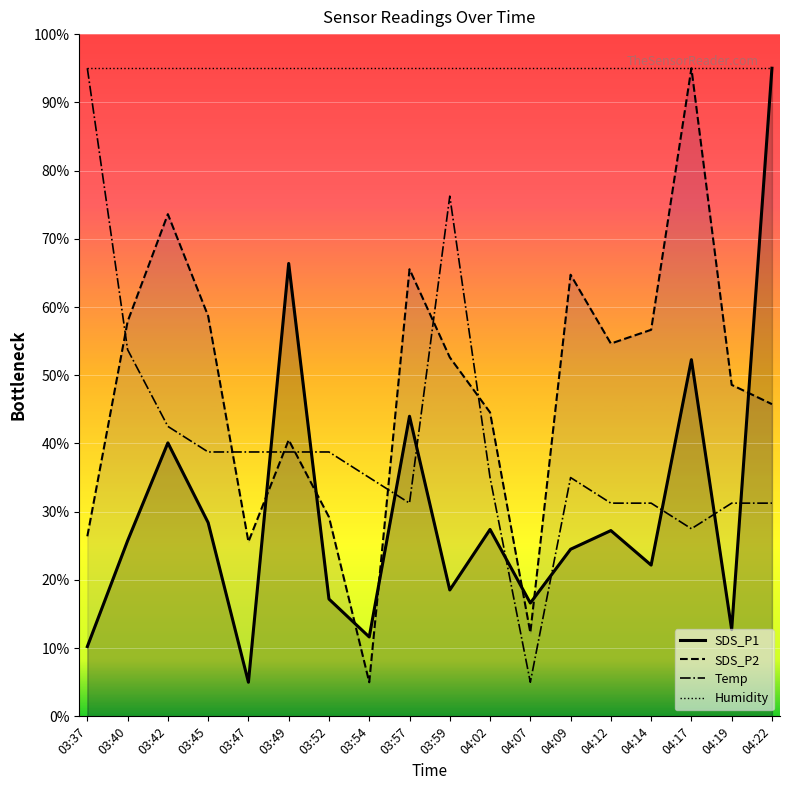

At which category is the sum across all series the highest?

04:17